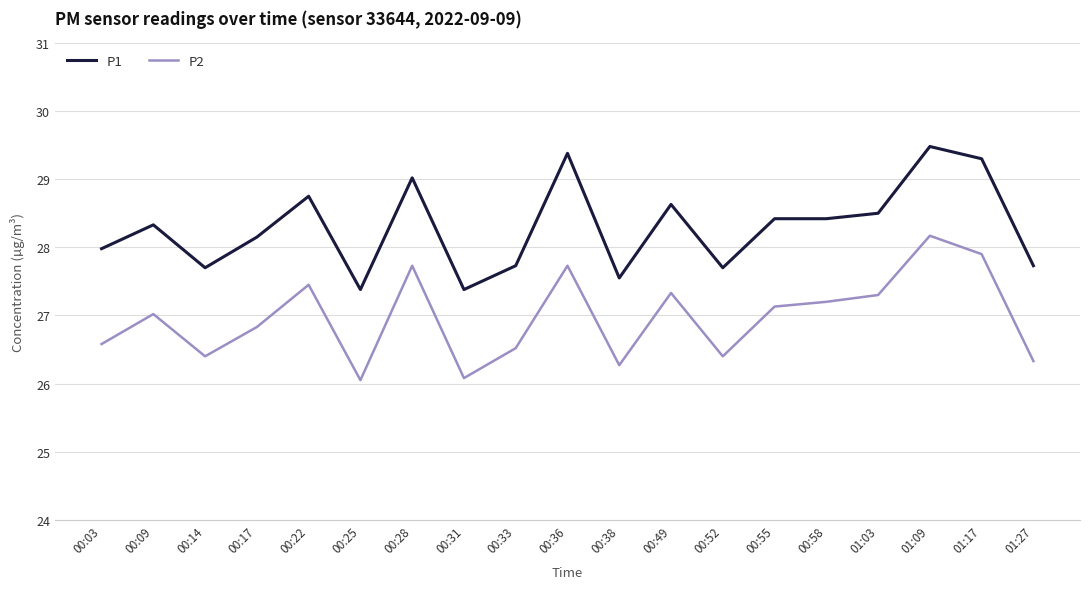

True or false: P1 and P2 cross at least once.

False